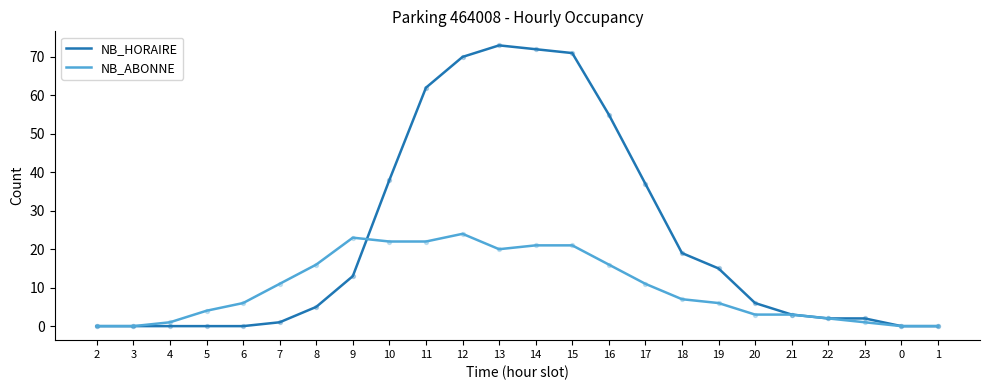

Is the value of NB_HORAIRE at 6 greater than the value of NB_ABONNE at 9?

No